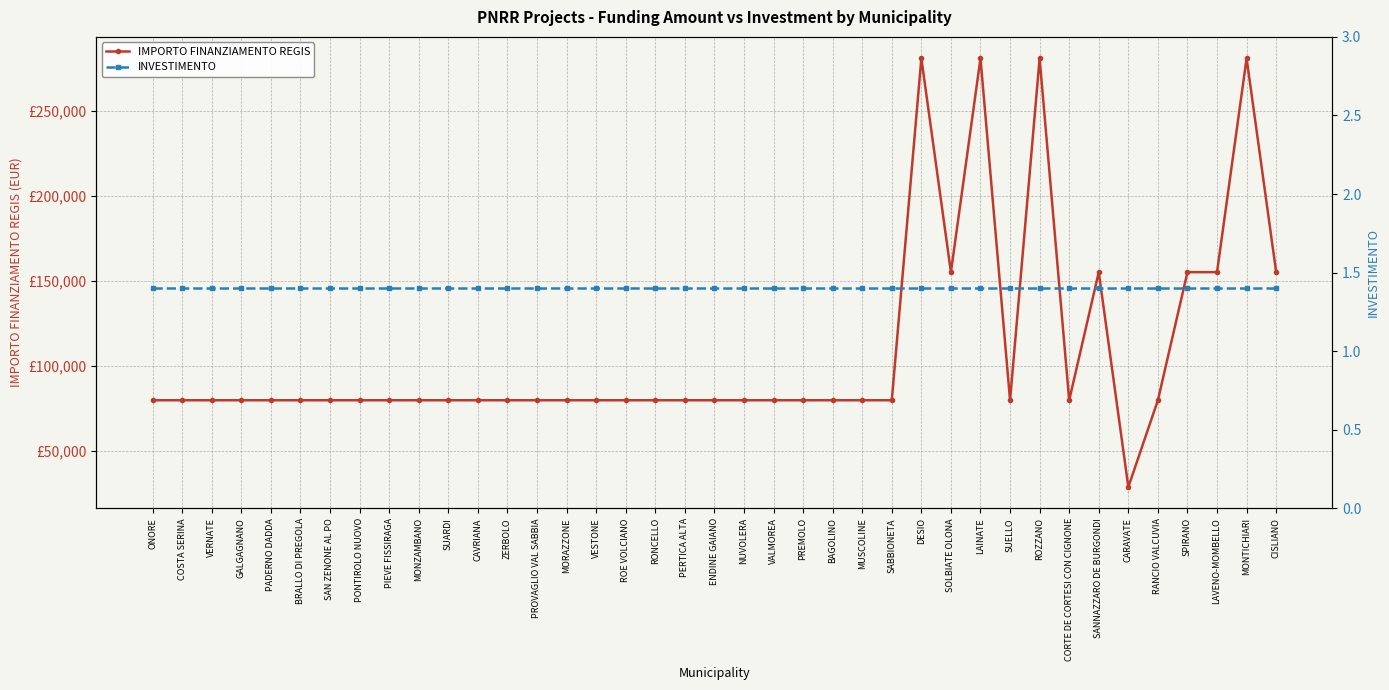

In IMPORTO FINANZIAMENTO REGIS, how many points are lower than both neighbors (excluding endpoints)?

4